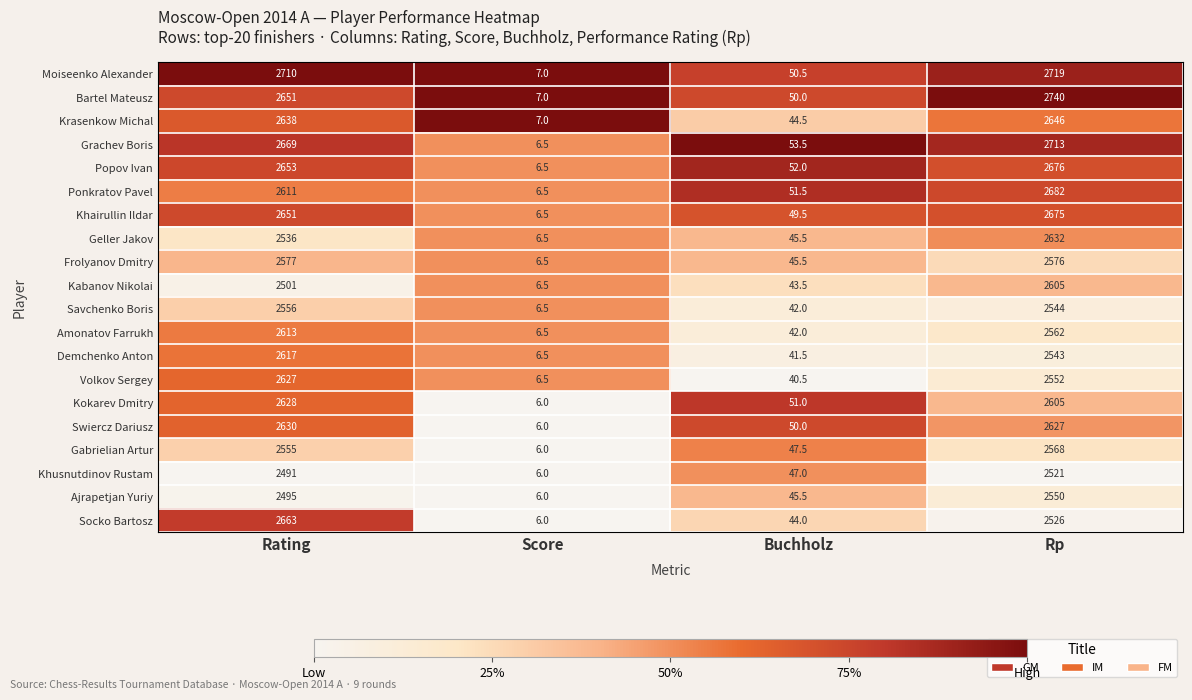

List the series in order of their peak value, highest first.

Bartel Mateusz, Moiseenko Alexander, Grachev Boris, Ponkratov Pavel, Popov Ivan, Khairullin Ildar, Socko Bartosz, Krasenkow Michal, Geller Jakov, Swiercz Dariusz, Kokarev Dmitry, Volkov Sergey, Demchenko Anton, Amonatov Farrukh, Kabanov Nikolai, Frolyanov Dmitry, Gabrielian Artur, Savchenko Boris, Ajrapetjan Yuriy, Khusnutdinov Rustam